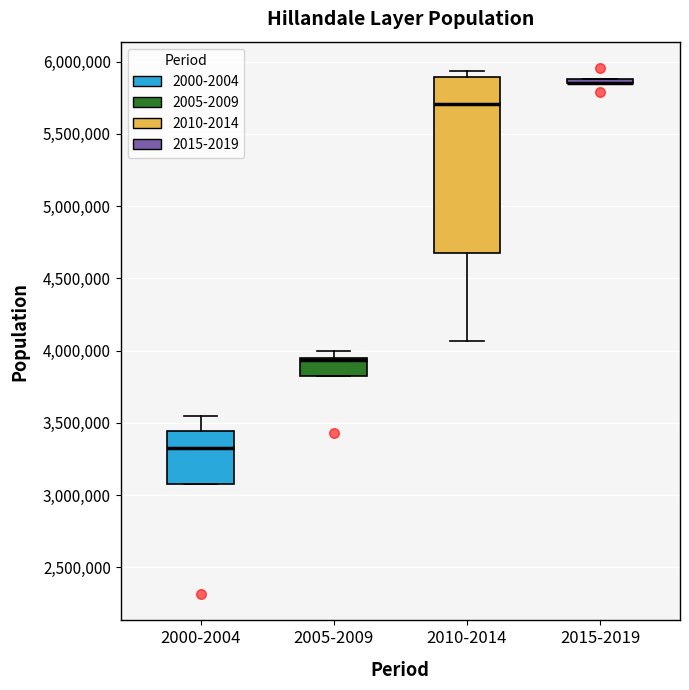

Where is the upper edge of the box for 2005-2009 on the y-axis? The values are not printed on the chart, so give them approximately, as read against the axis.

3950000